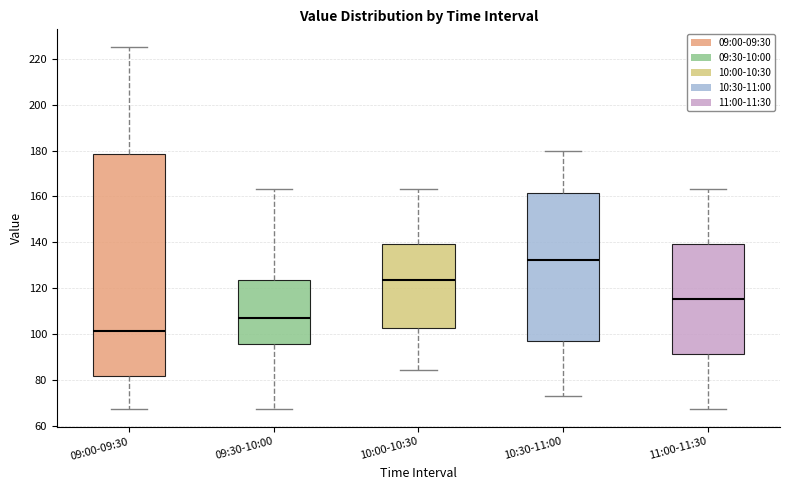

Comparing the boxes themselves (not the whiskers), which one is the tallest?

09:00-09:30